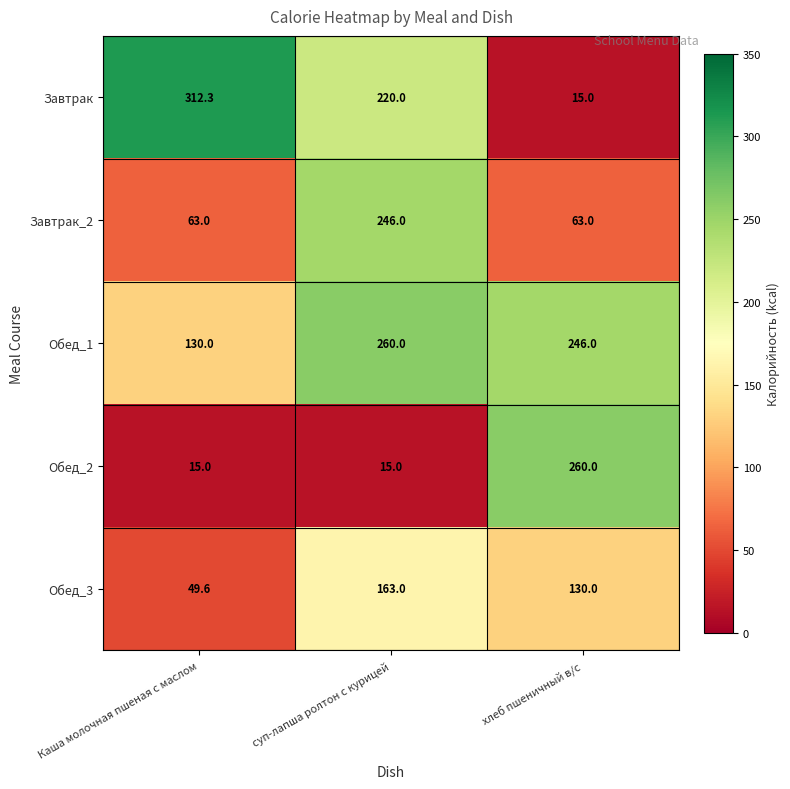

Reading right to left, what are all the values shown in this chart?

Завтрак: 15.0	220.0	312.3
Завтрак_2: 63.0	246.0	63.0
Обед_1: 246.0	260.0	130.0
Обед_2: 260.0	15.0	15.0
Обед_3: 130.0	163.0	49.6